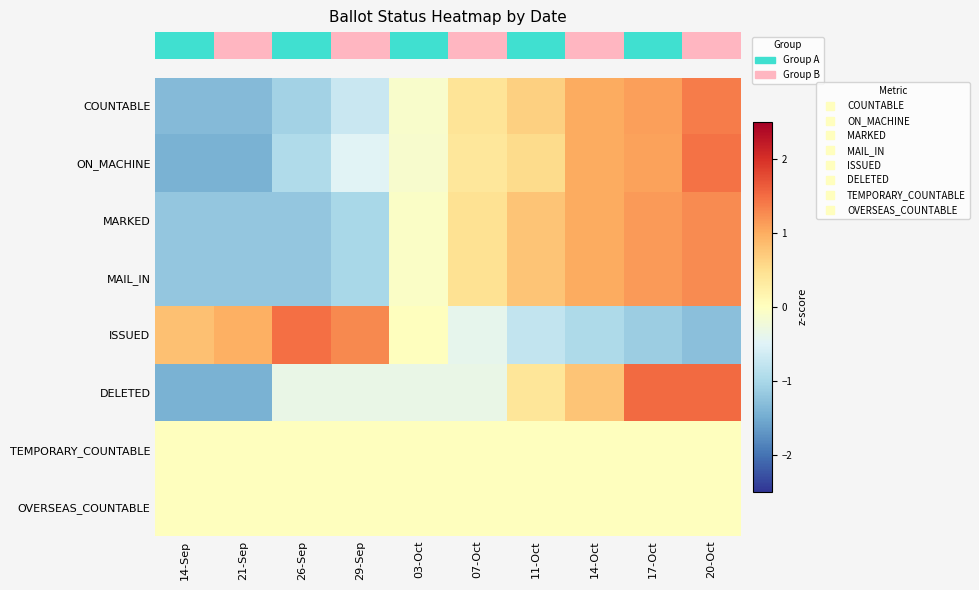

At which category does the chart reach its peak across all series?

17-Oct